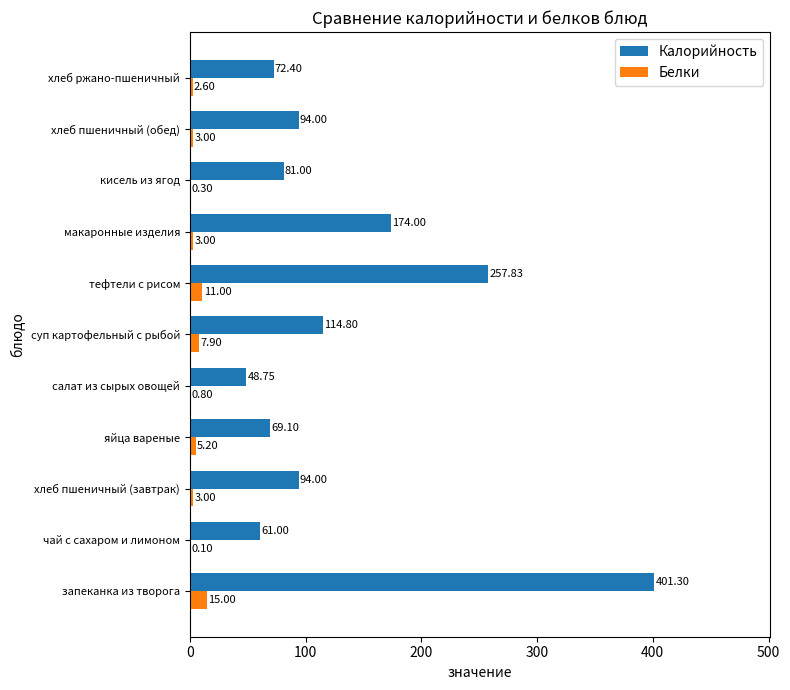

What are all the series names shown in the legend?

Калорийность, Белки